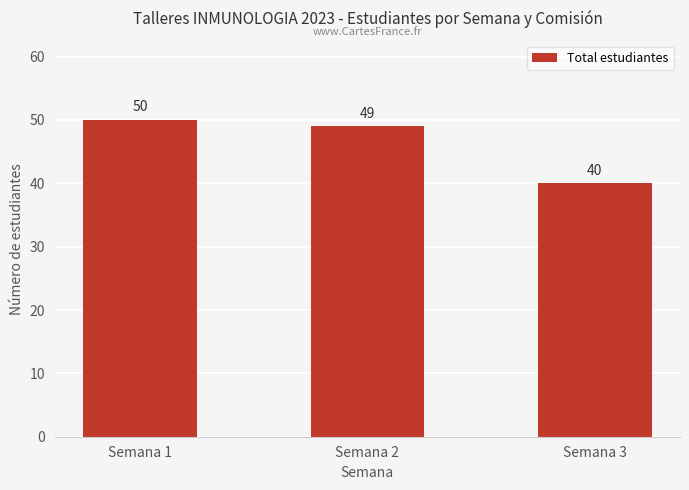

Reading left to right, what are all the values shown in this chart?

50	49	40